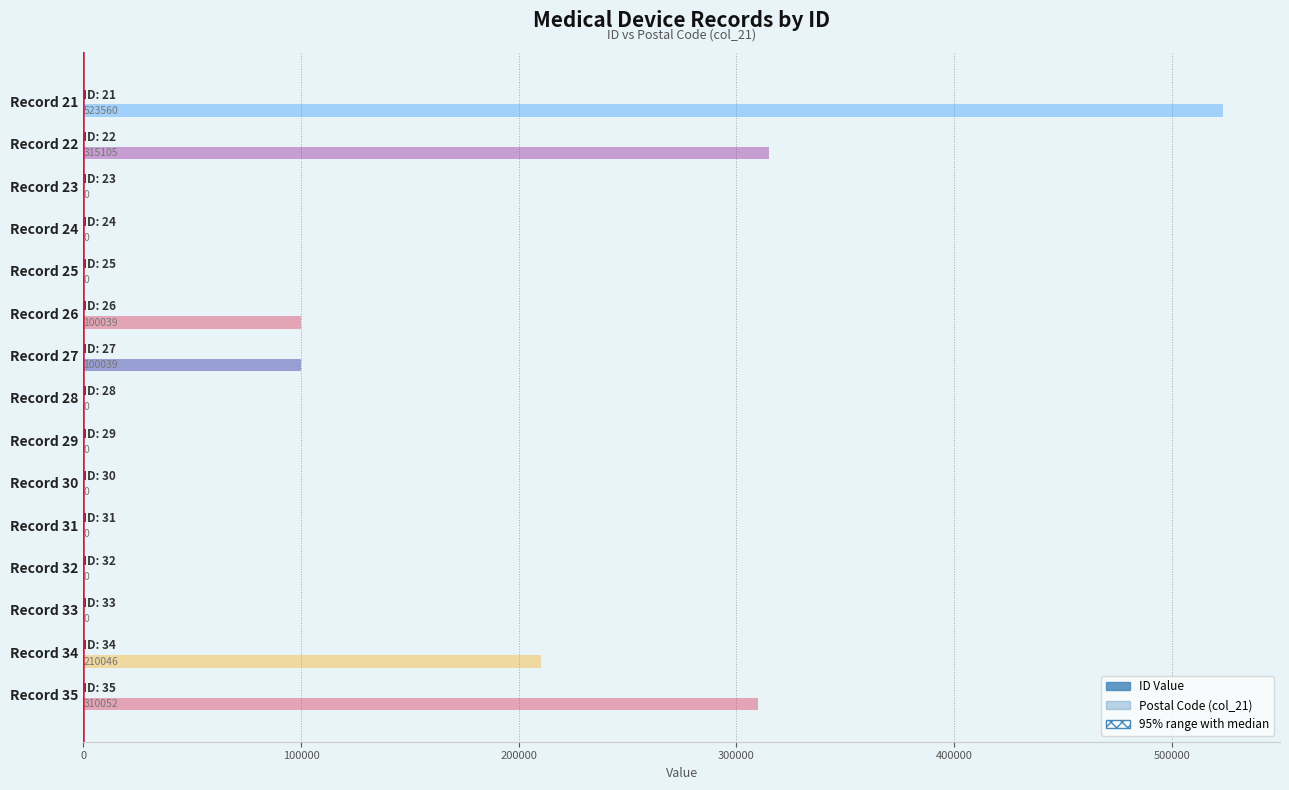

What is the difference between the maximum and minimum values in the Postal Code (col_21) series?

523560